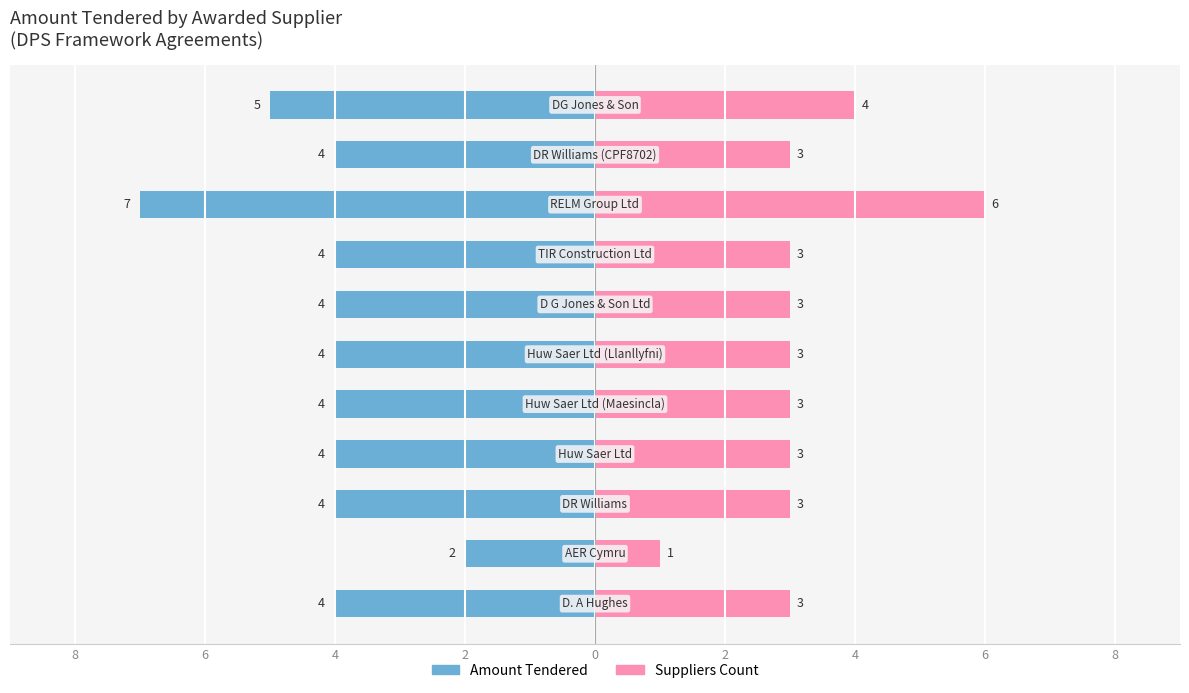

How many bars are there in total?

22